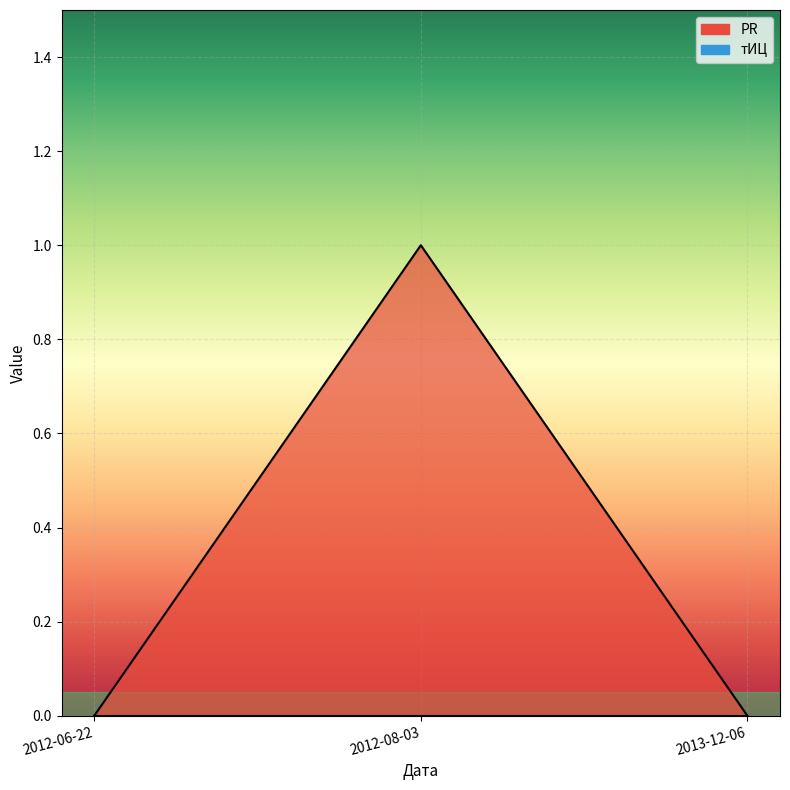

What is the maximum value shown in the chart?

1